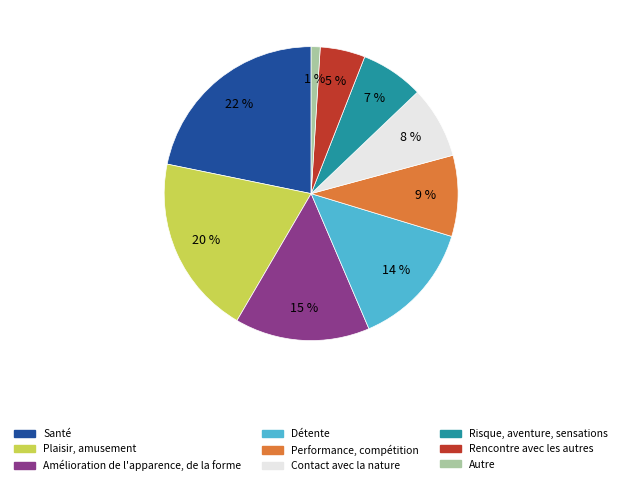

Is it true that Santé is 22% of the pie?

True